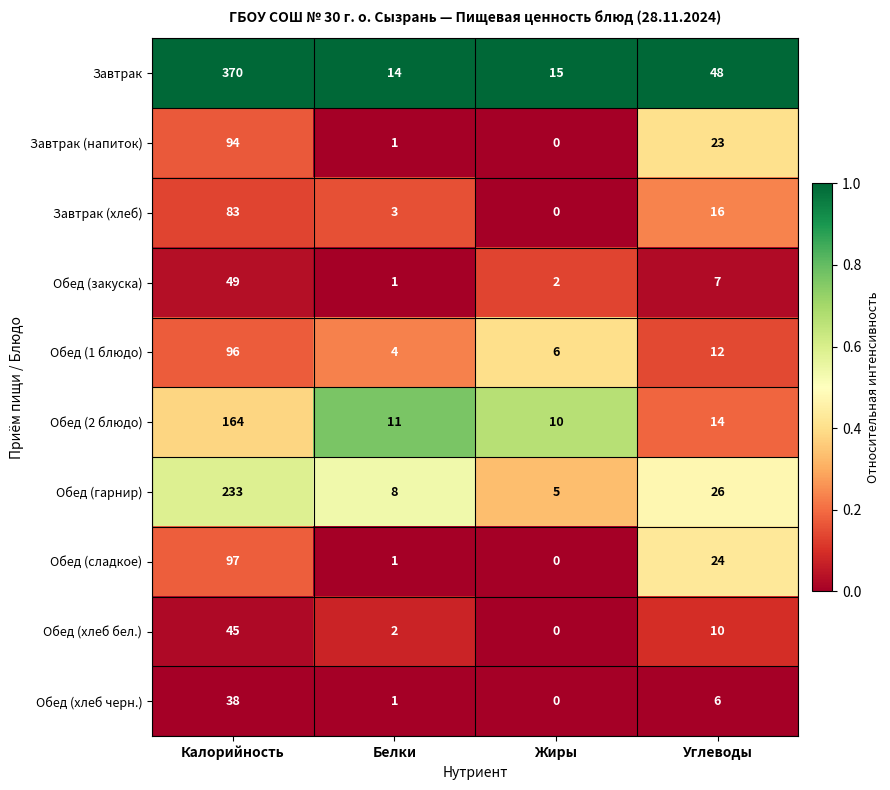

What is the difference between the maximum and second lowest values in the Обед (хлеб бел.) series?

43